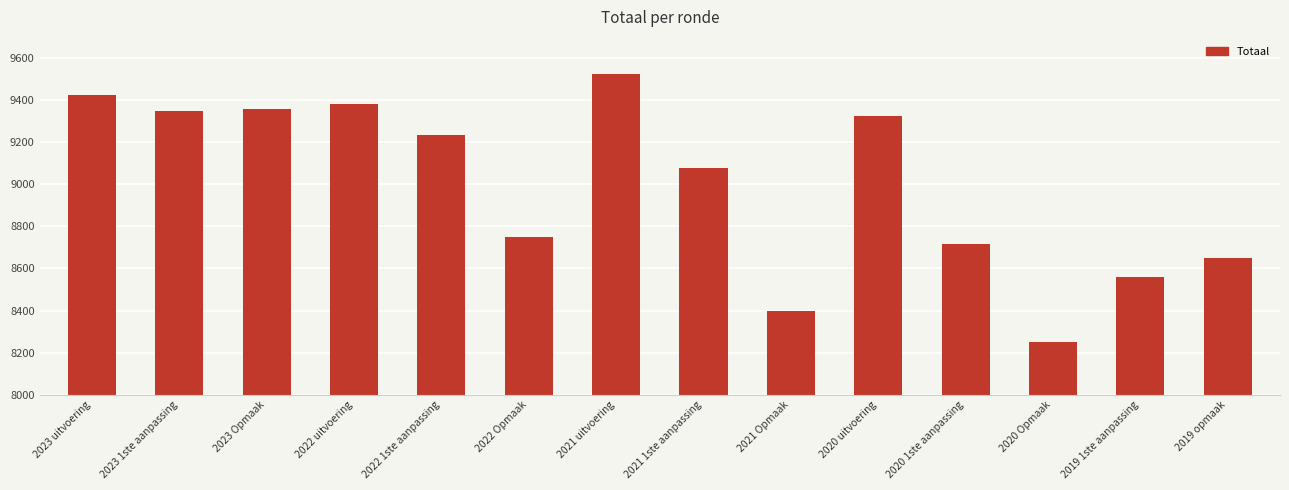

Which has a higher value, 2020 uitvoering or 2020 Opmaak?

2020 uitvoering